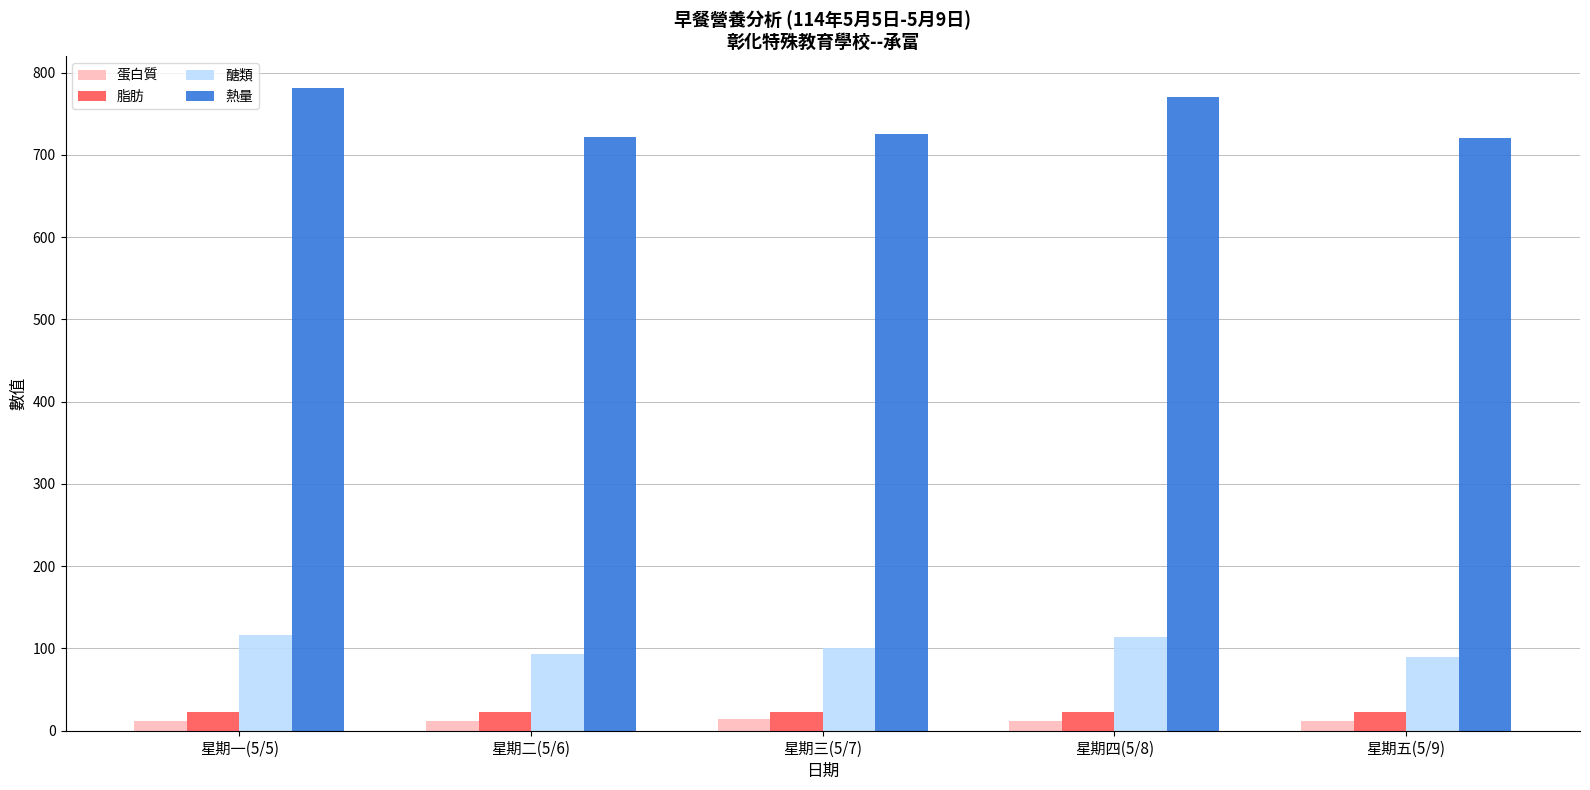

The value of 熱量 at 星期一(5/5) is 780.9. True or false?

True